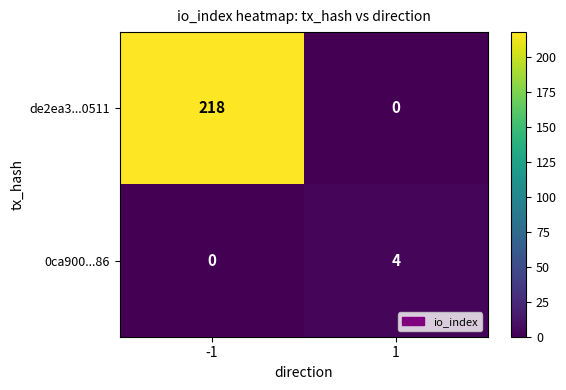

What is the sum of the 0ca900...86 values at 1 and -1?

4